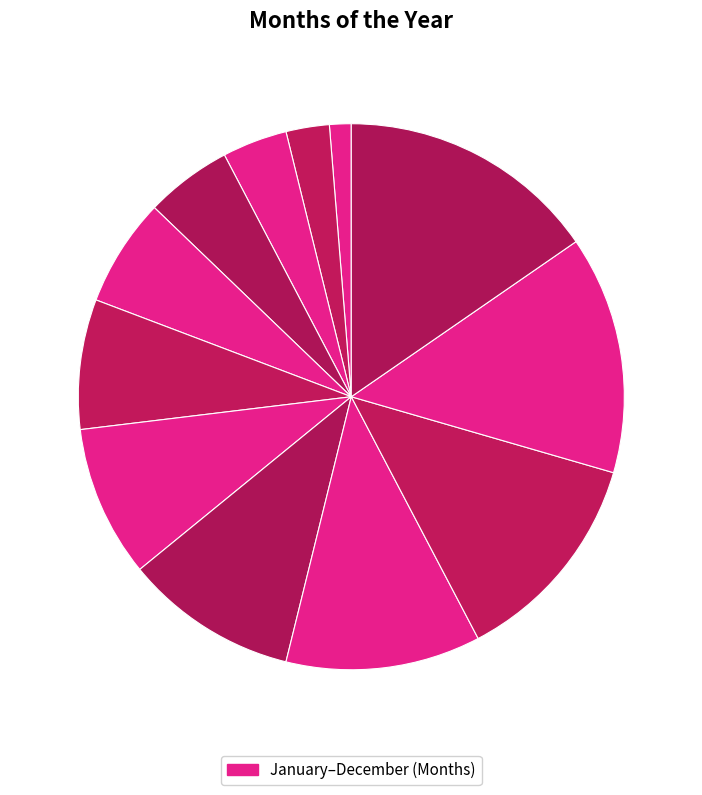

How many slices are in this pie chart?

12